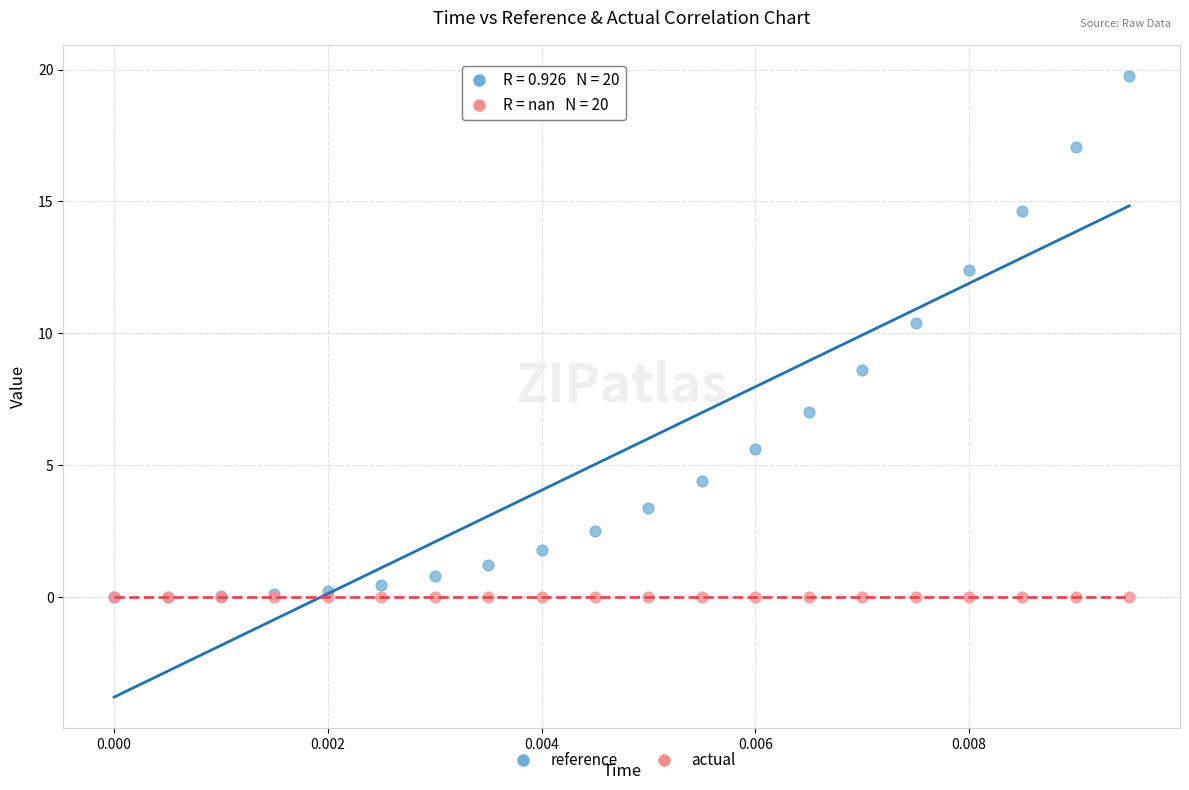

Across all series, what Y value is closest to 9?

8.6